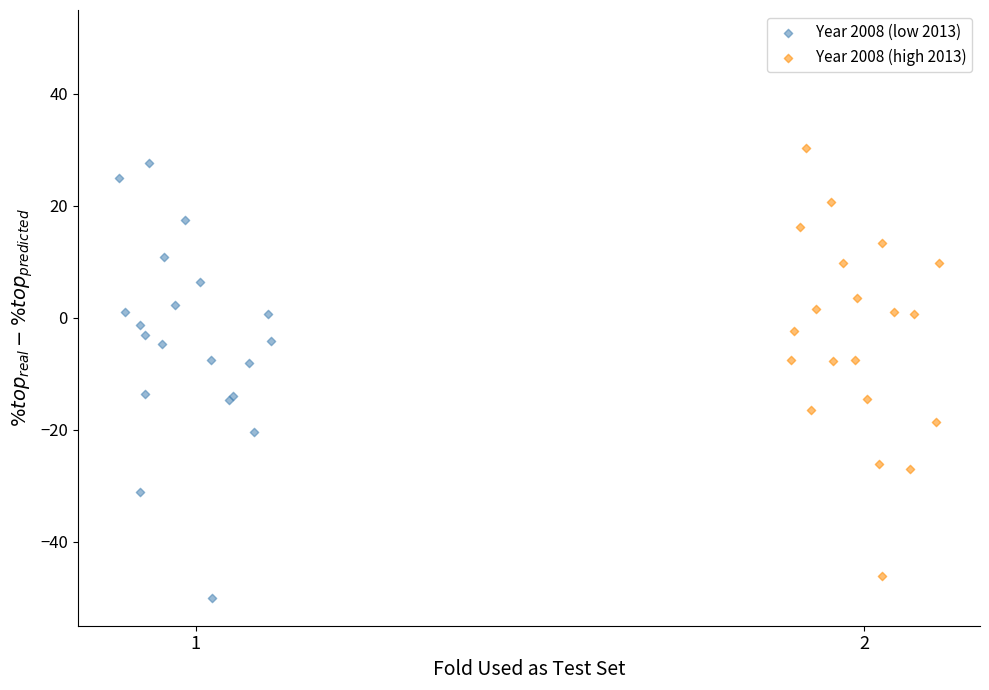

Which series contains the lowest Y value?

Year 2008 (low 2013)